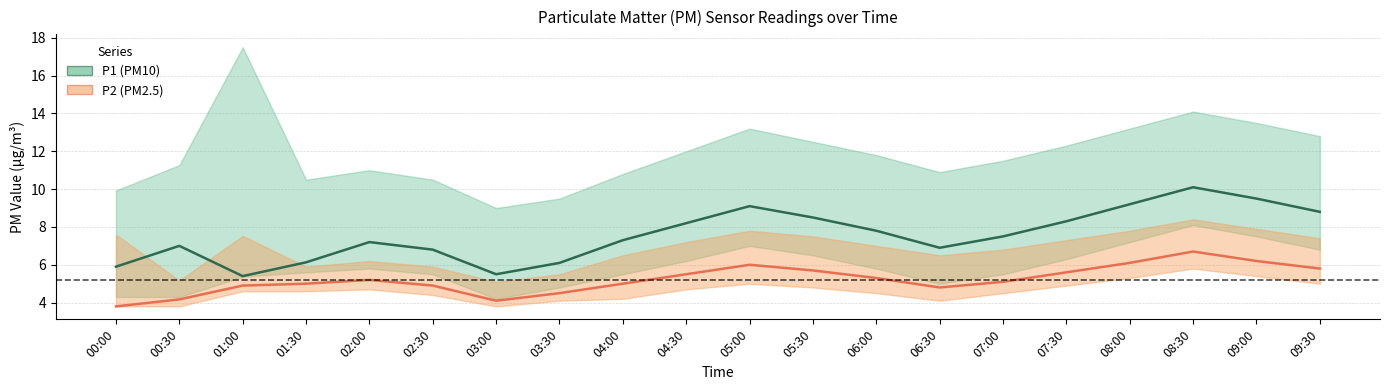

What is the difference between the highest and lowest values at 02:30?

1.9